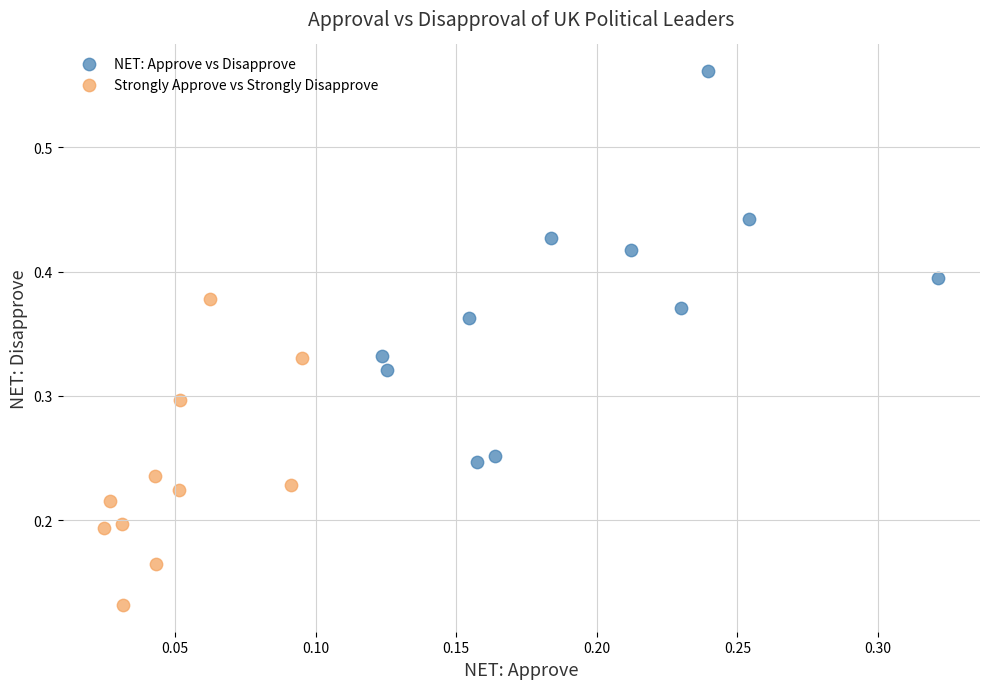

What are all the series names shown in the legend?

NET: Approve vs Disapprove, Strongly Approve vs Strongly Disapprove